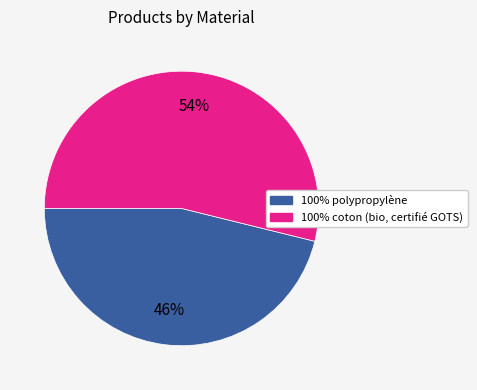

To the nearest percent, what is the average slice percentage?

50%